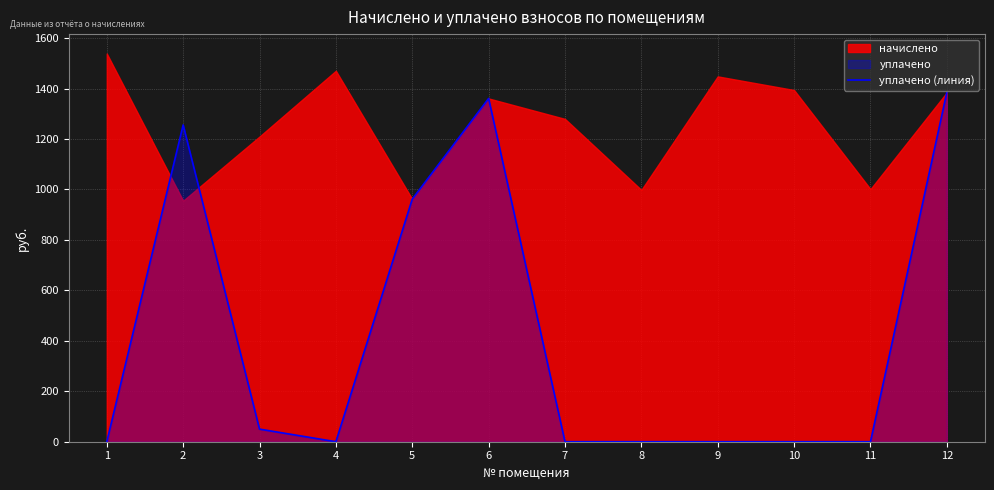

What is the sum of all values?

5013.9